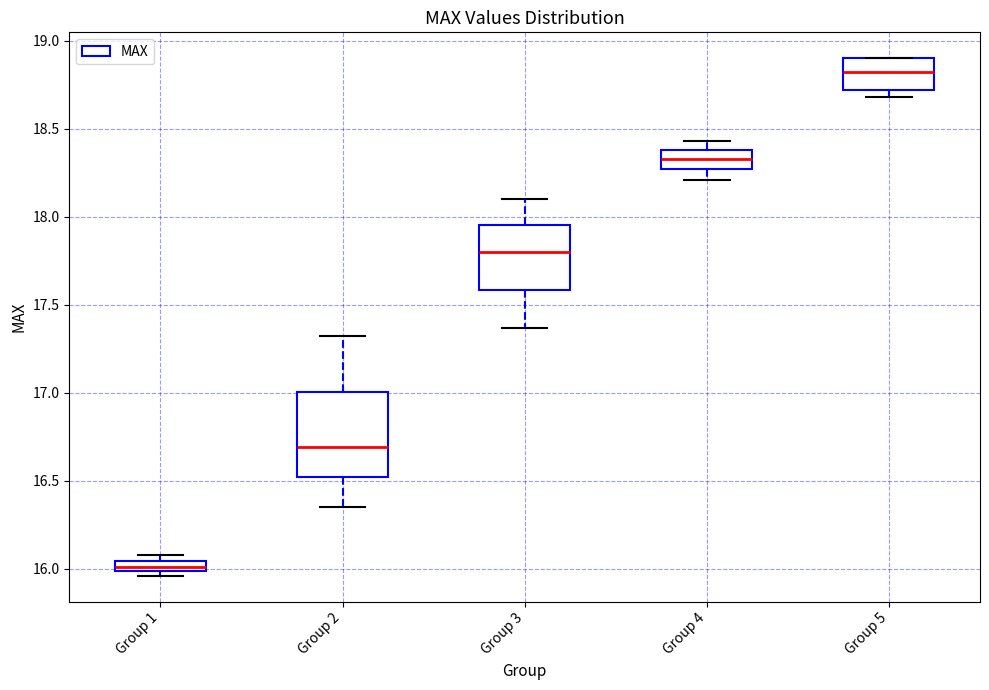

Which box has the lowest median line?

Group 1